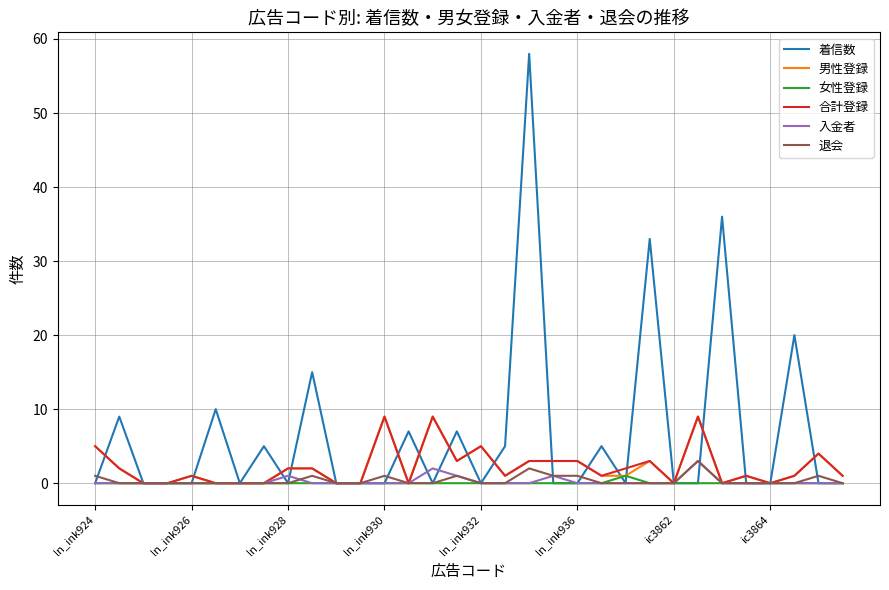

Which series has the largest total across all categories?

着信数